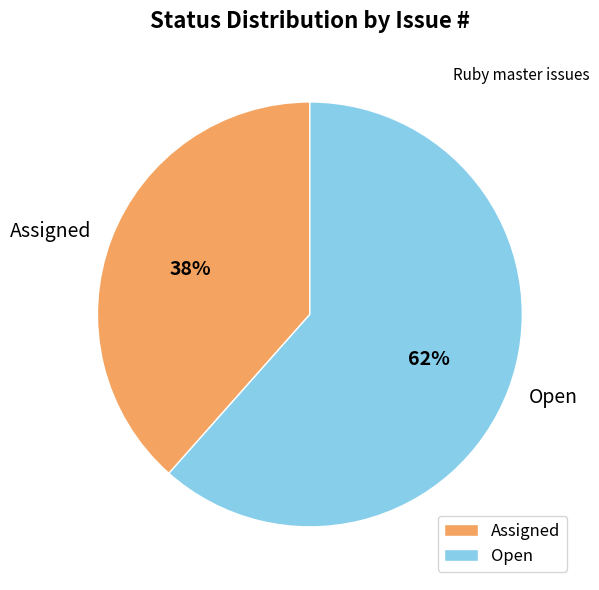

Which category accounts for the majority?

Open